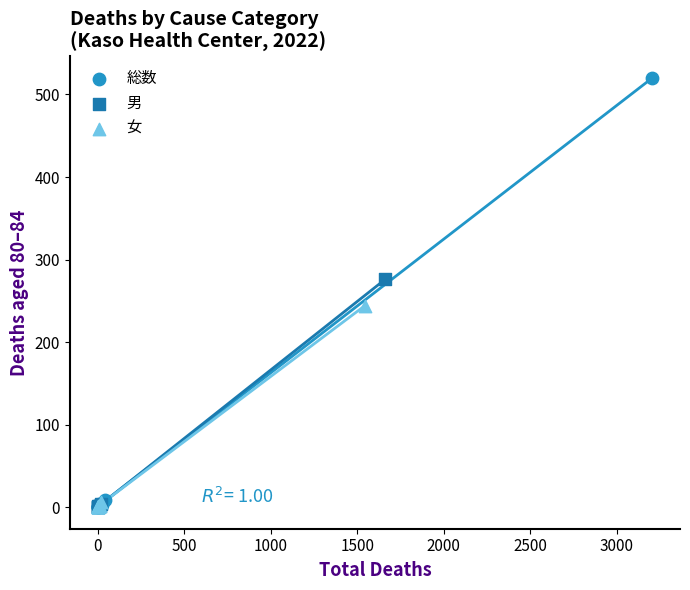

Which series has the widest spread of Y values?

総数